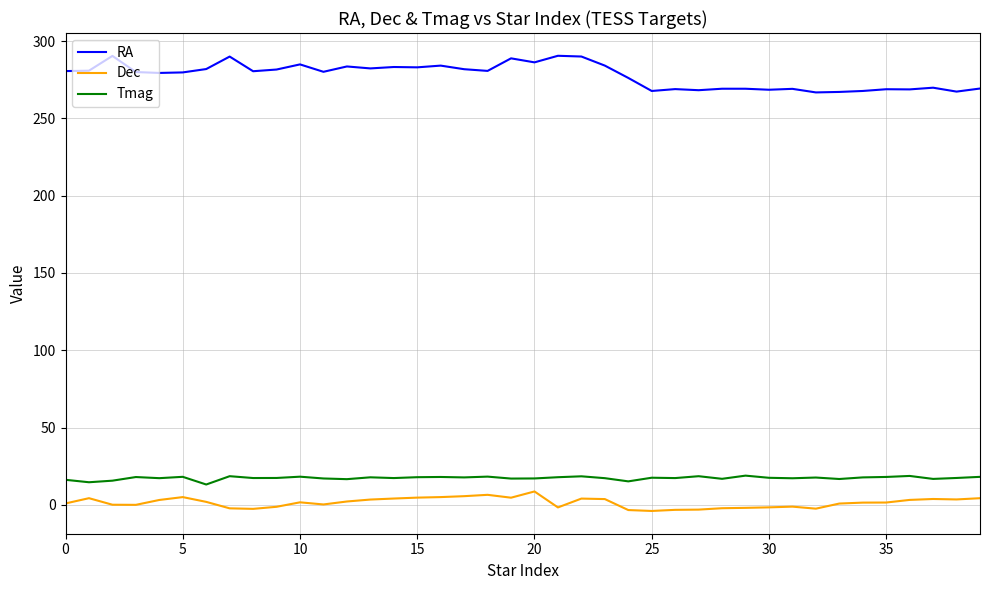

What are all the series names shown in the legend?

RA, Dec, Tmag